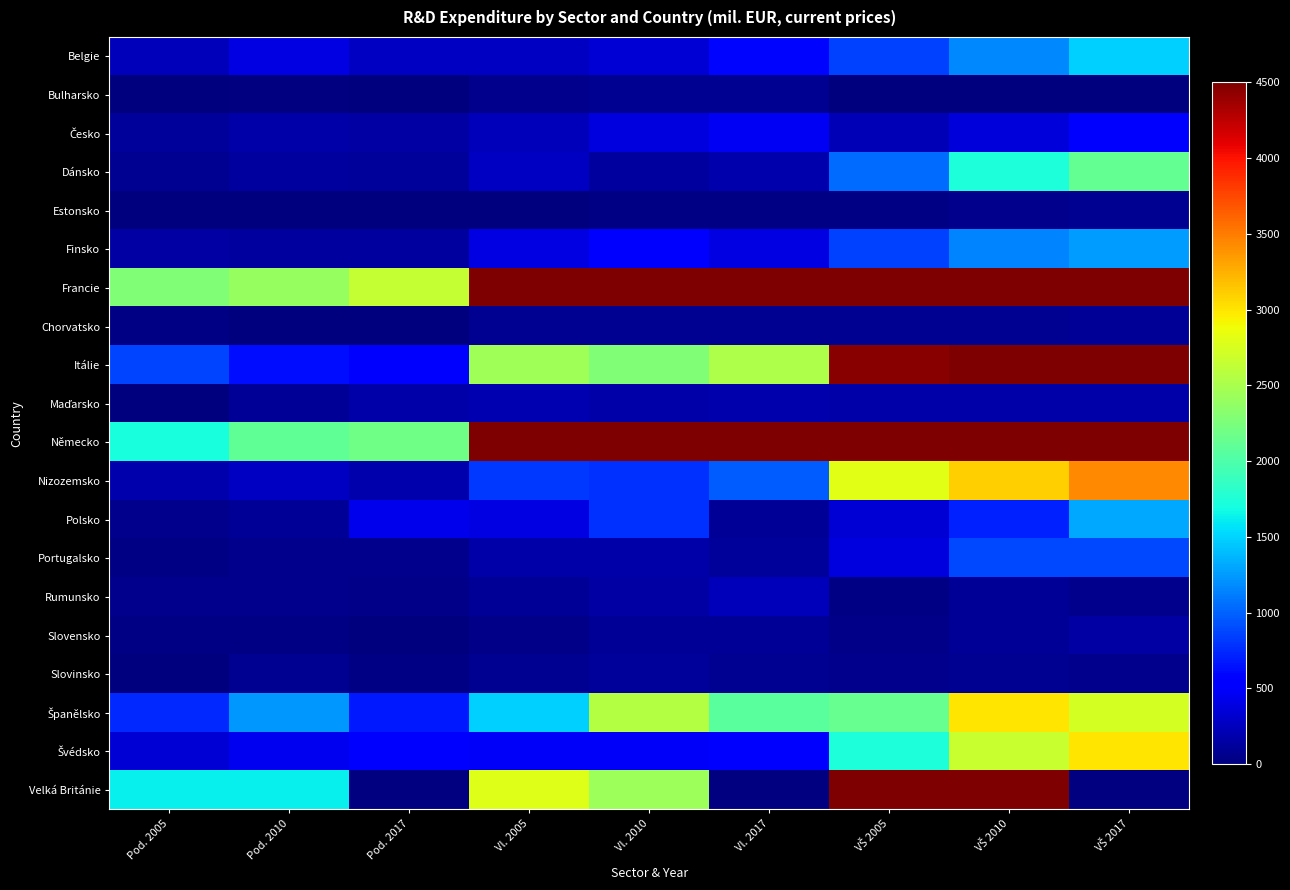

Rank the series at Vl. 2017 from highest to lowest value.

Německo, Francie, Itálie, Španělsko, Nizozemsko, Belgie, Švédsko, Česko, Finsko, Rumunsko, Dánsko, Maďarsko, Portugalsko, Slovensko, Polsko, Chorvatsko, Bulharsko, Estonsko, Velká Británie, Slovinsko